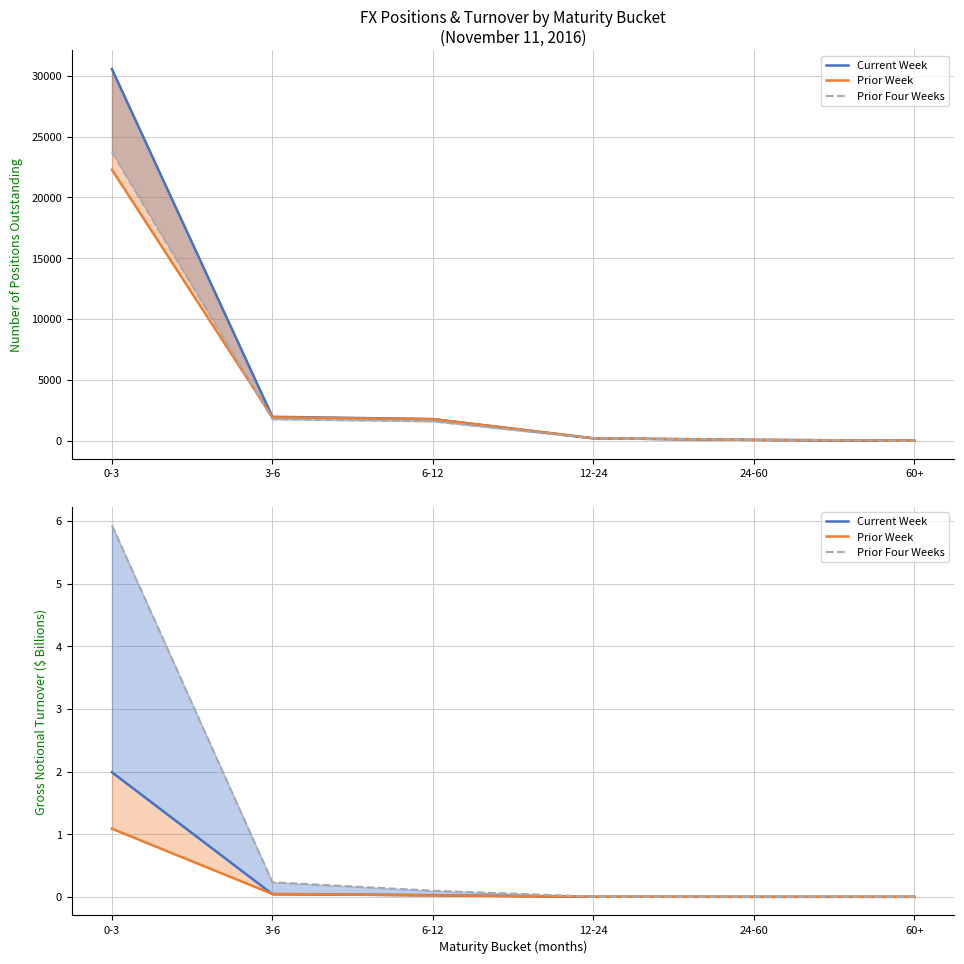

Where does the Prior Four Weeks series first go above 0?

0-3